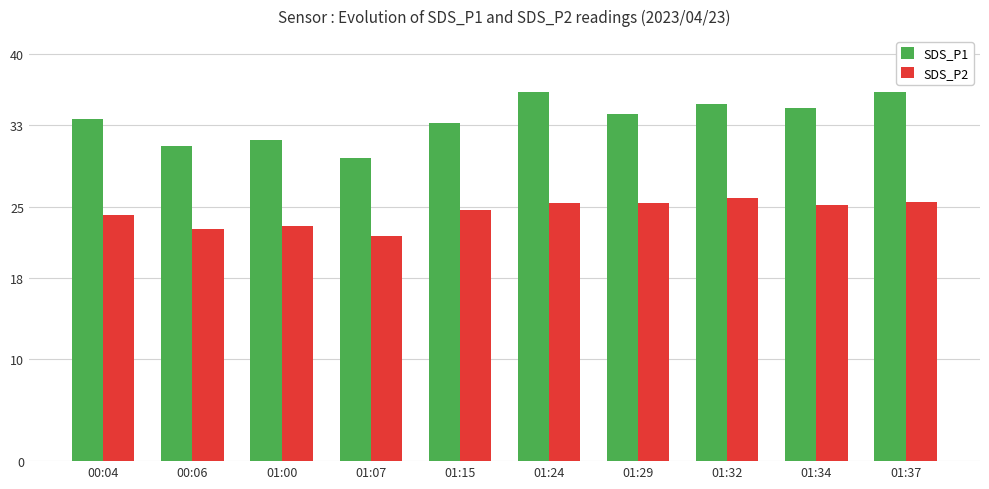

What is the maximum value shown in the chart?

36.3